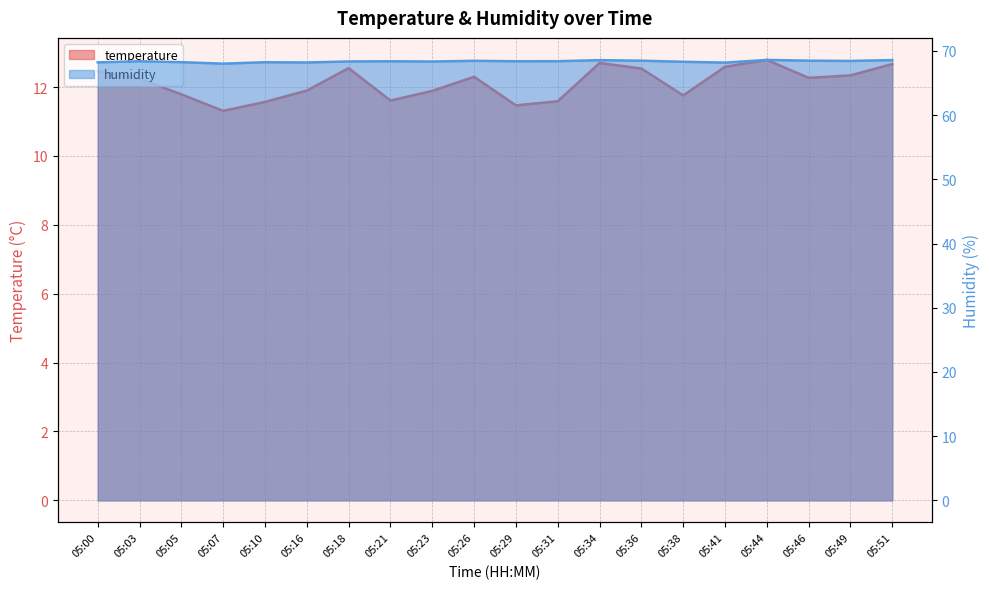

What is the difference between the second highest and second lowest values in the humidity series?

0.4